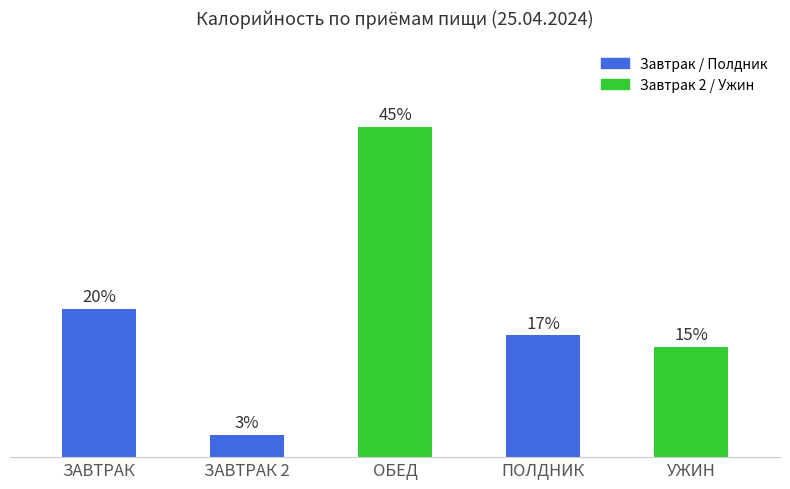

Does the chart contain any negative values?

No